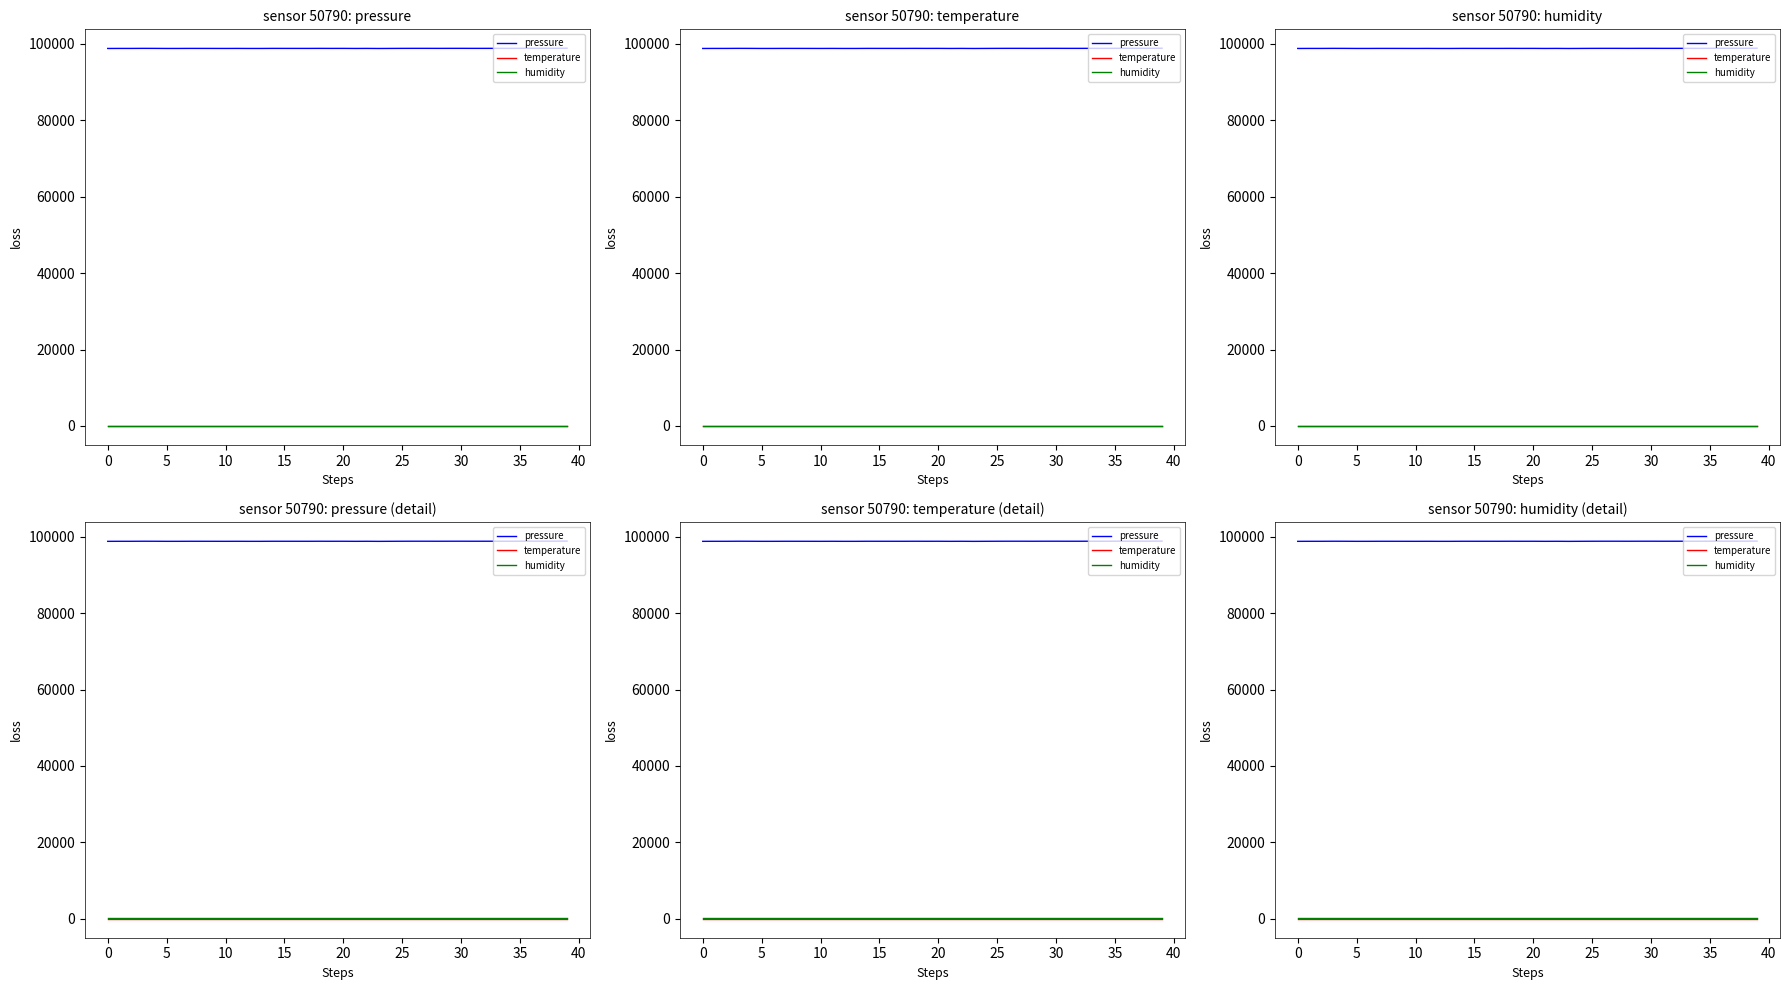

True or false: pressure and humidity intersect in this chart.

False